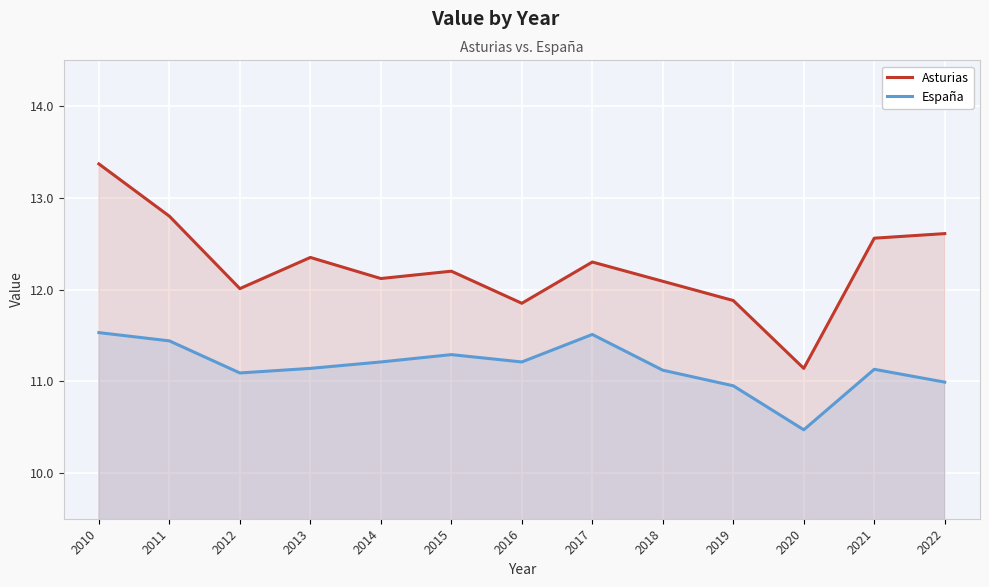

What is the value of the España point at the 4th from the left?

11.1